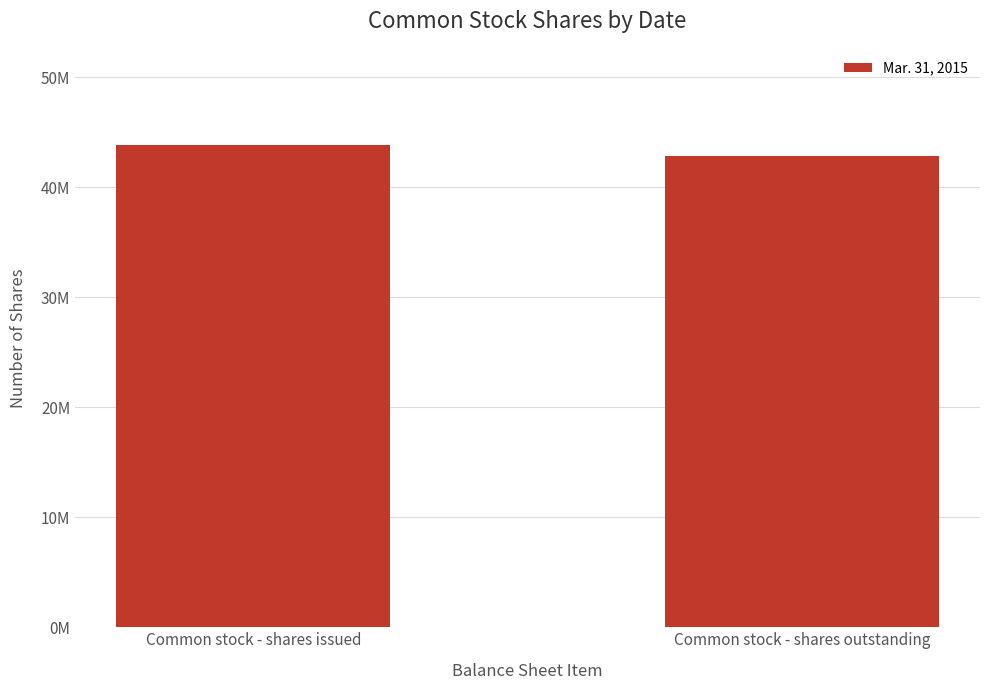

What is the value of the 1st bar from the left?

43810279